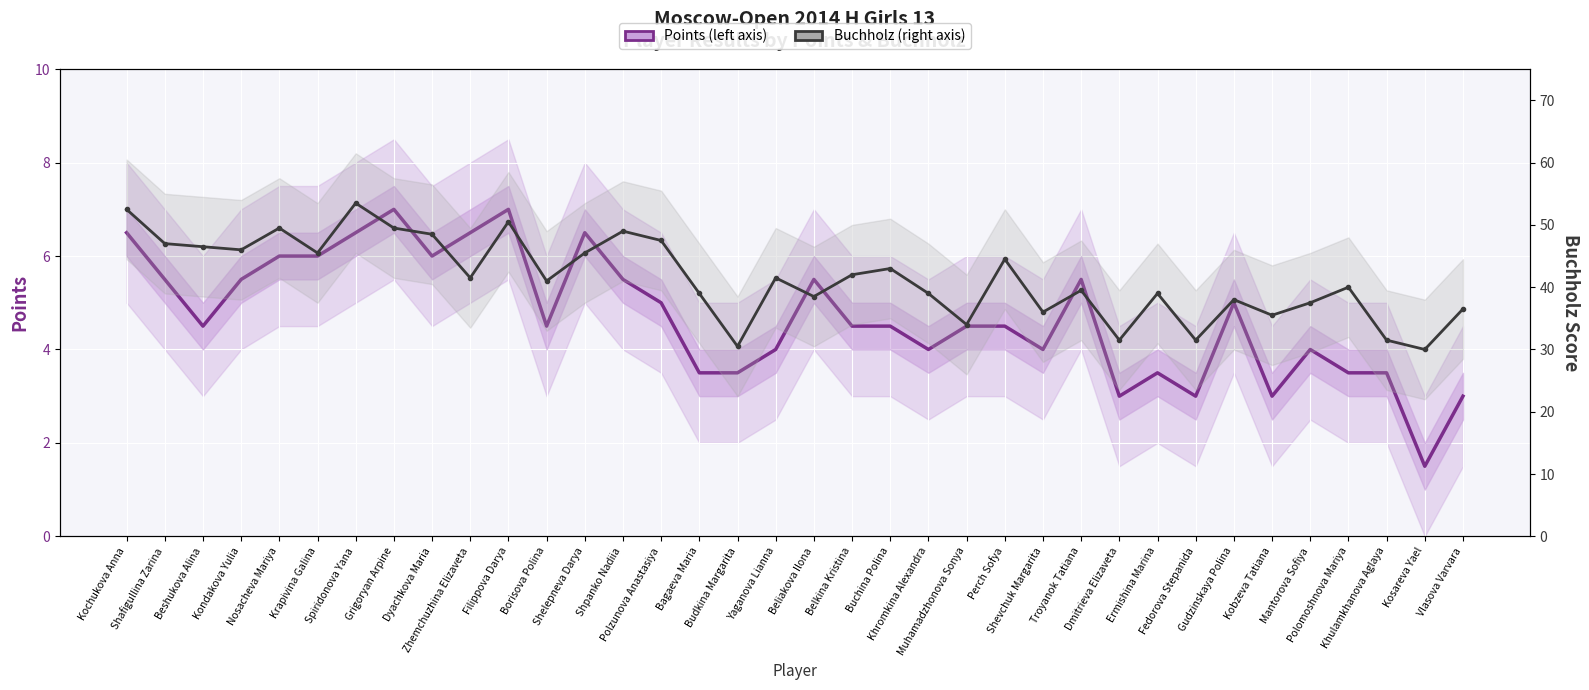

Reading left to right, extract all data points from this chart.

Points (left axis): 6.5	5.5	4.5	5.5	6.0	6.0	6.5	7.0	6.0	6.5	7.0	4.5	6.5	5.5	5.0	3.5	3.5	4.0	5.5	4.5	4.5	4.0	4.5	4.5	4.0	5.5	3.0	3.5	3.0	5.0	3.0	4.0	3.5	3.5	1.5	3.0
Buchholz (right axis): 52.5	47.0	46.5	46.0	49.5	45.5	53.5	49.5	48.5	41.5	50.5	41.0	45.5	49.0	47.5	39.0	30.5	41.5	38.5	42.0	43.0	39.0	34.0	44.5	36.0	39.5	31.5	39.0	31.5	38.0	35.5	37.5	40.0	31.5	30.0	36.5